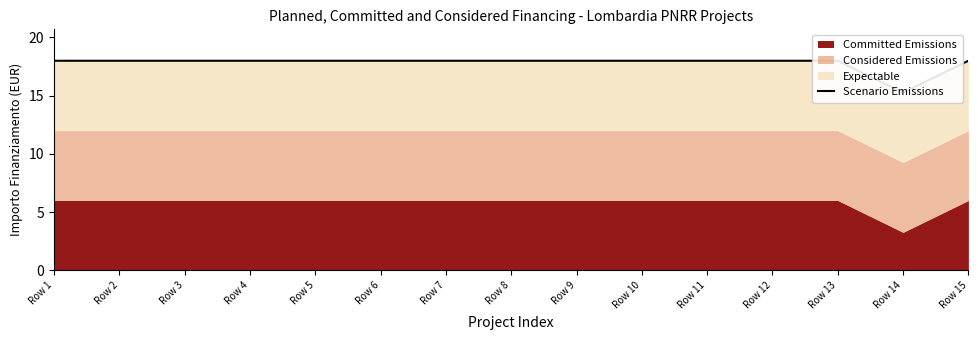

How many lines are shown in the chart?

1